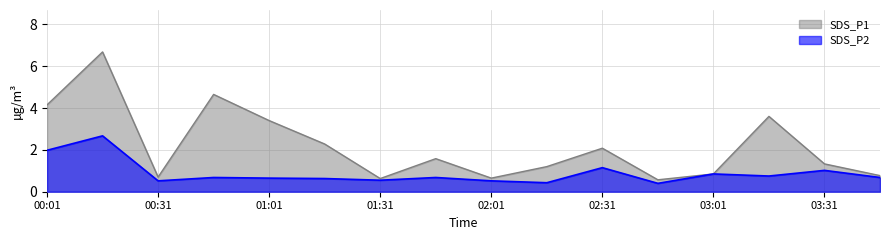

How many lines are shown in the chart?

2